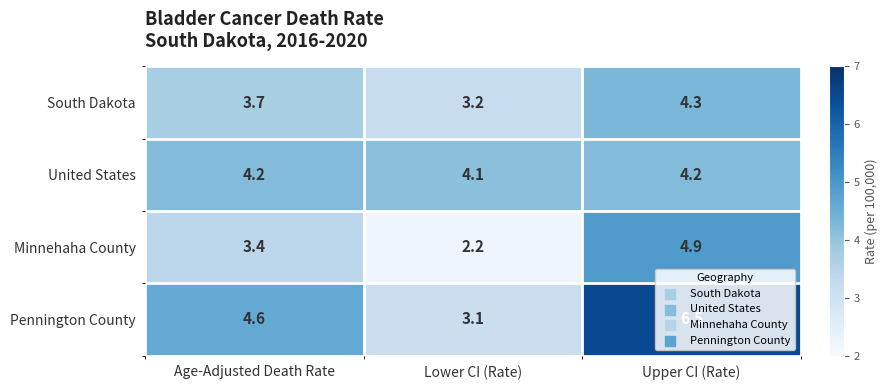

Is it true that Pennington County equals 1.5 at Lower CI (Rate)?

False